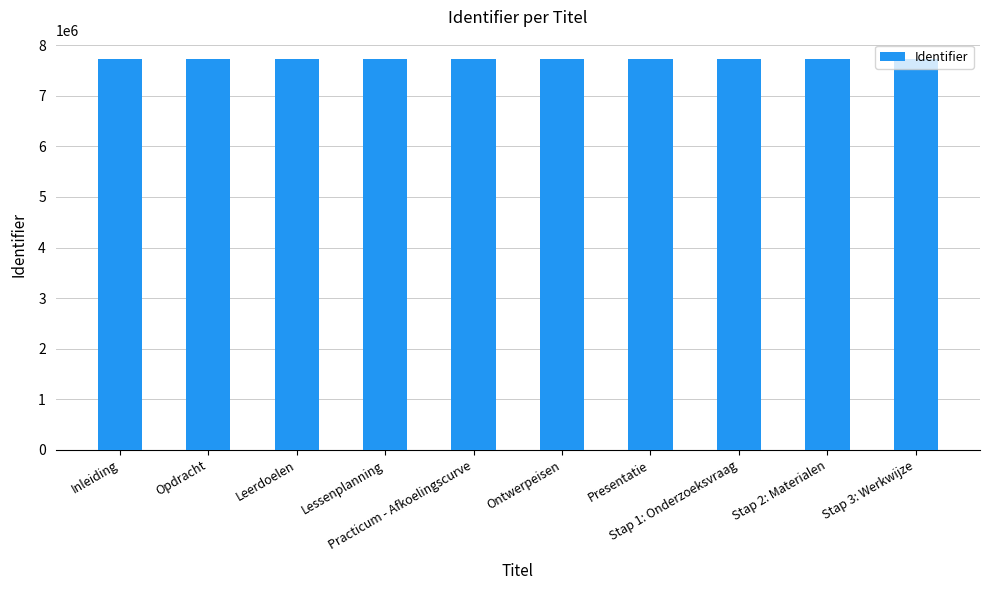

The chart shows a value of 4717479 at Opdracht. True or false?

False